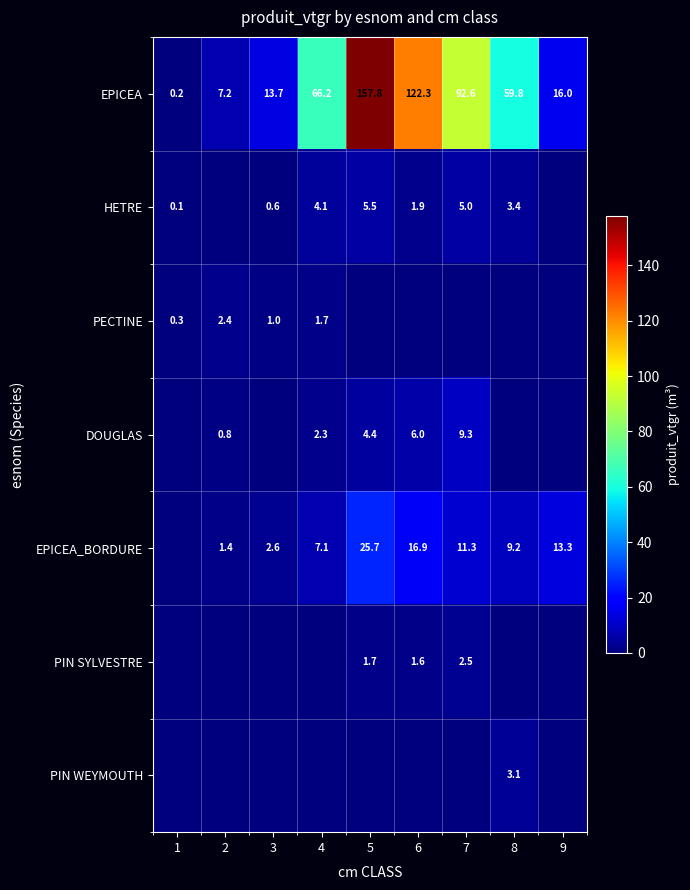

At which label does EPICEA reach its peak?

5